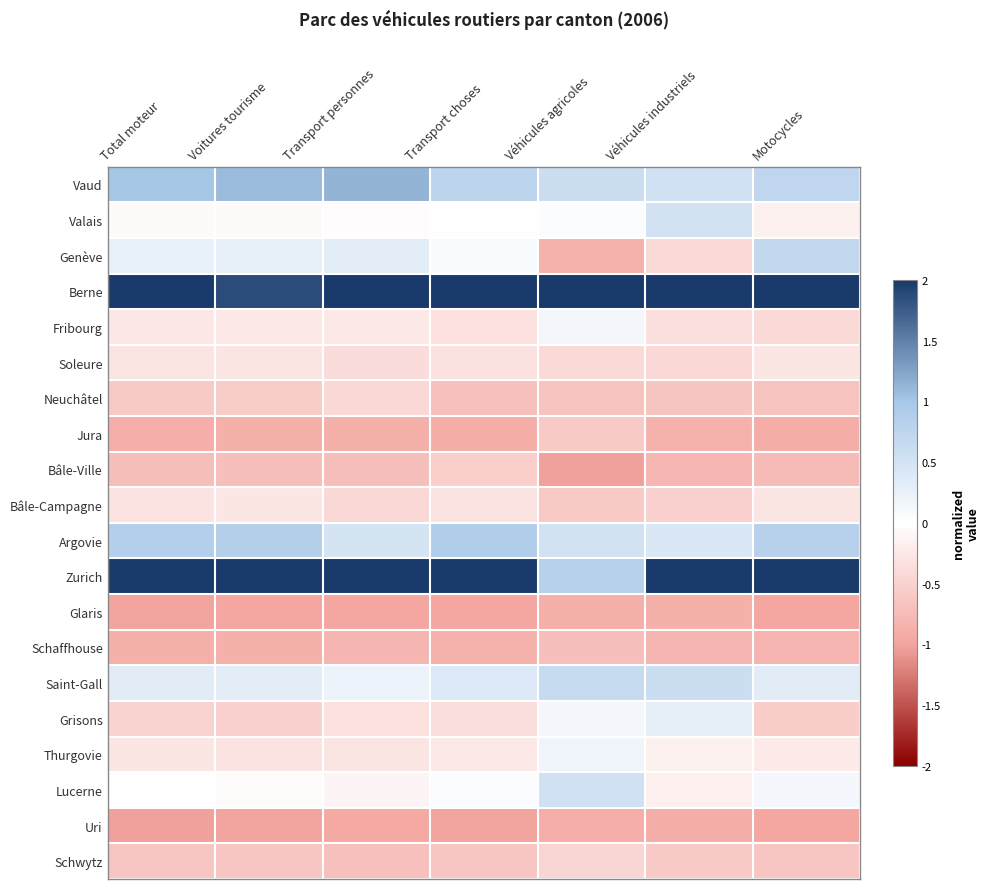

Which series has the largest total across all categories?

Berne